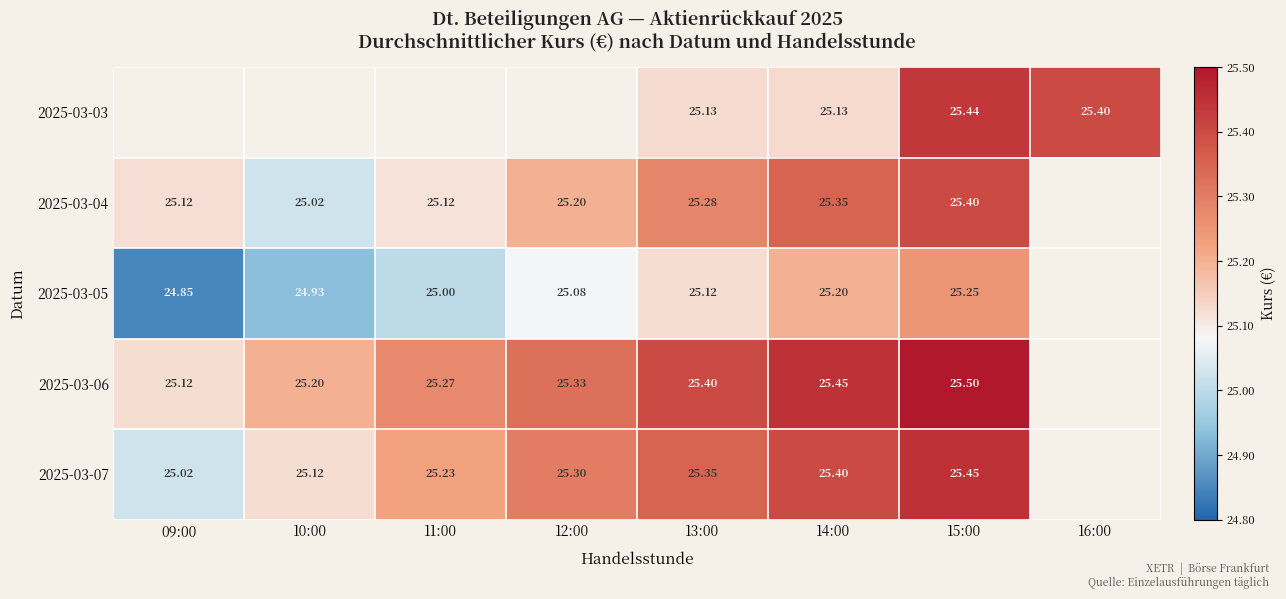

Rank the series at 15:00 from lowest to highest value.

2025-03-05, 2025-03-04, 2025-03-03, 2025-03-07, 2025-03-06